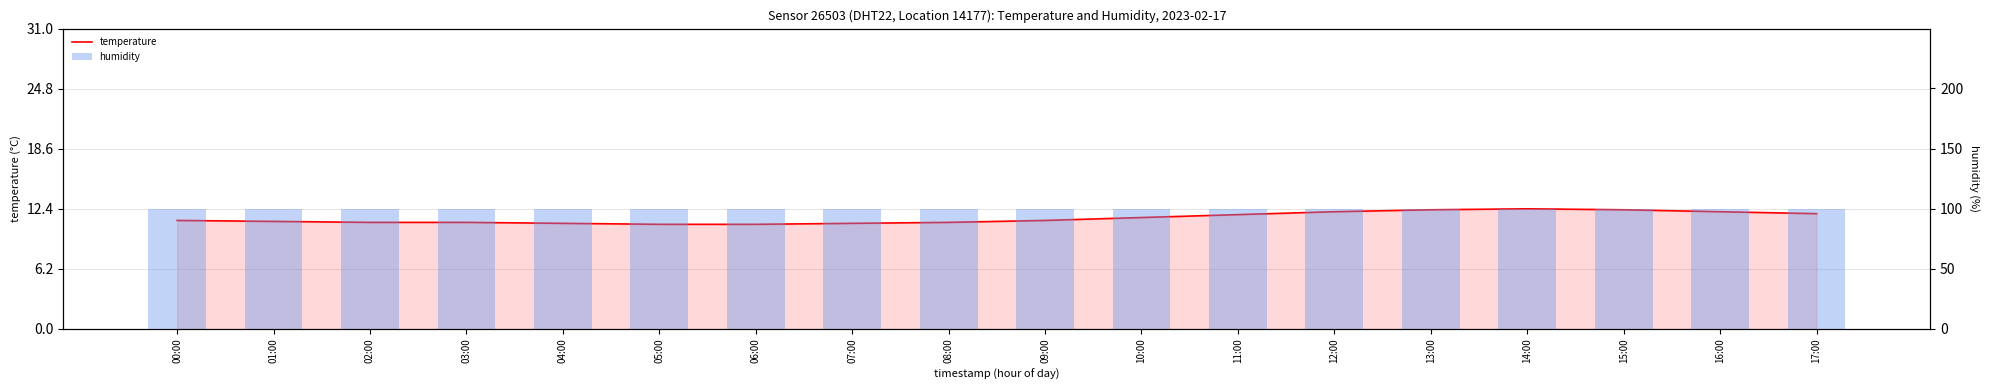

What is the value of the temperature bar at the 15th from the left?

12.4